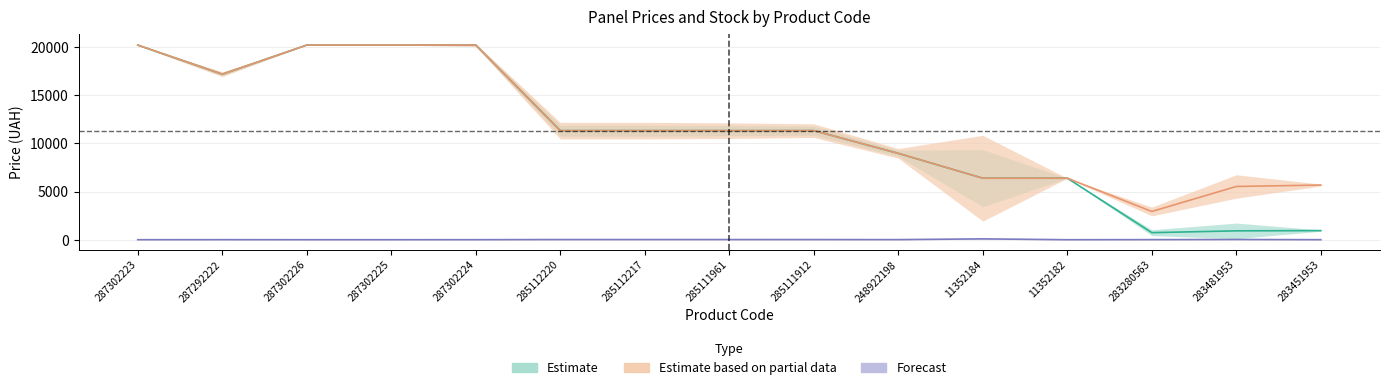

True or false: Залишок has a value of 10.0 at 248922198.

True